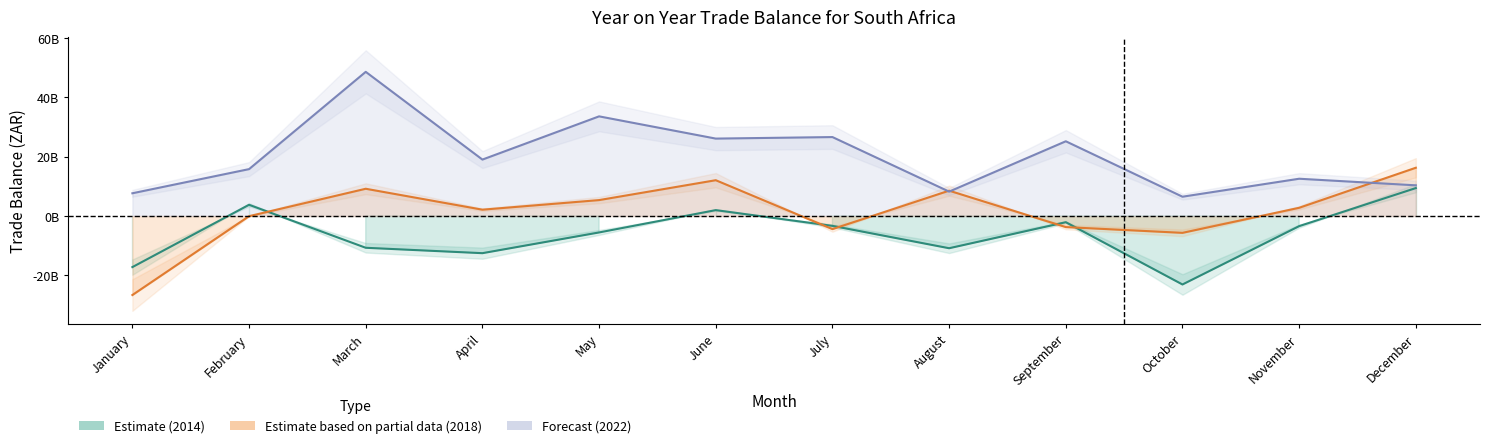

What is the difference between the highest and lowest values at February?

15848646544